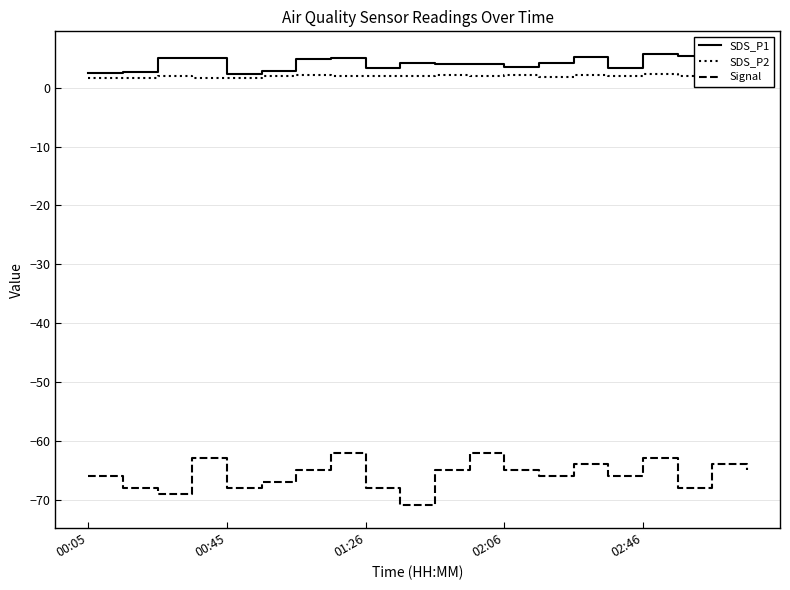

What is the sum of all SDS_P1 values?

84.2